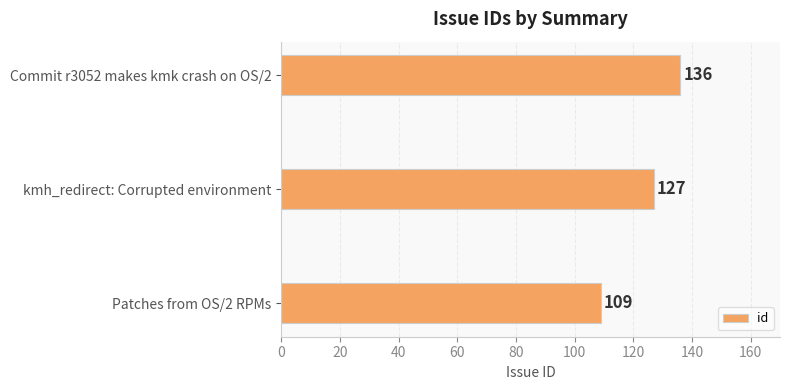

Are the bars grouped side by side (vs. stacked)?

No